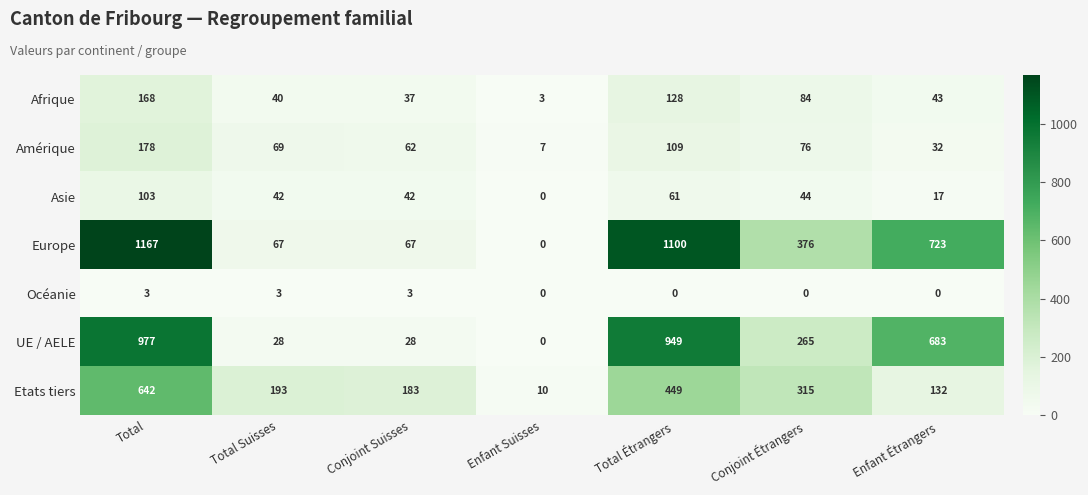

What is the total value across all series at Enfant Étrangers?

1630